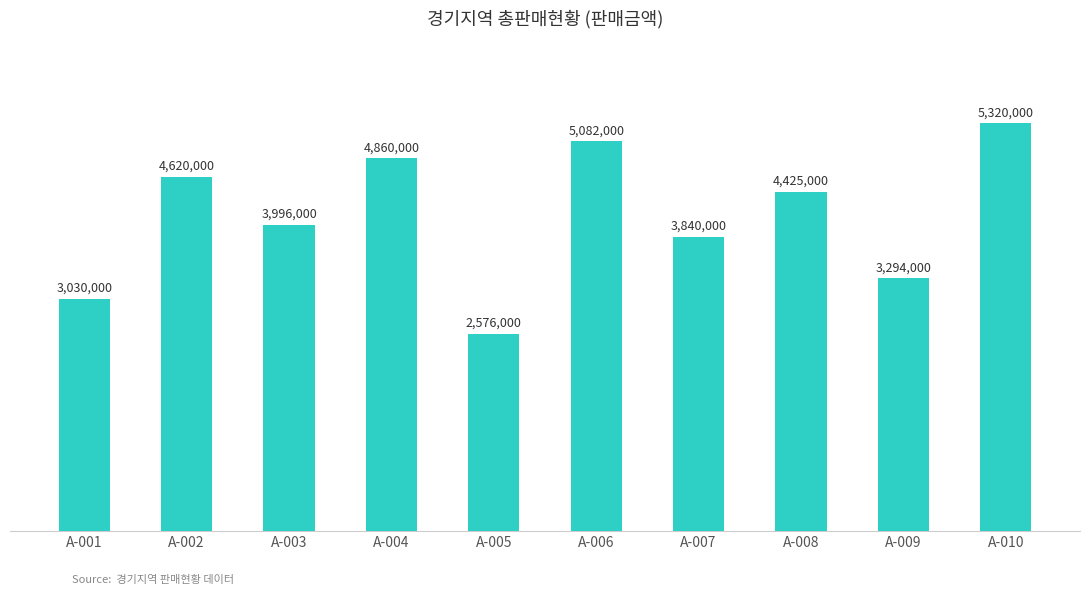

True or false: the data shows 4620000 at A-002.

True